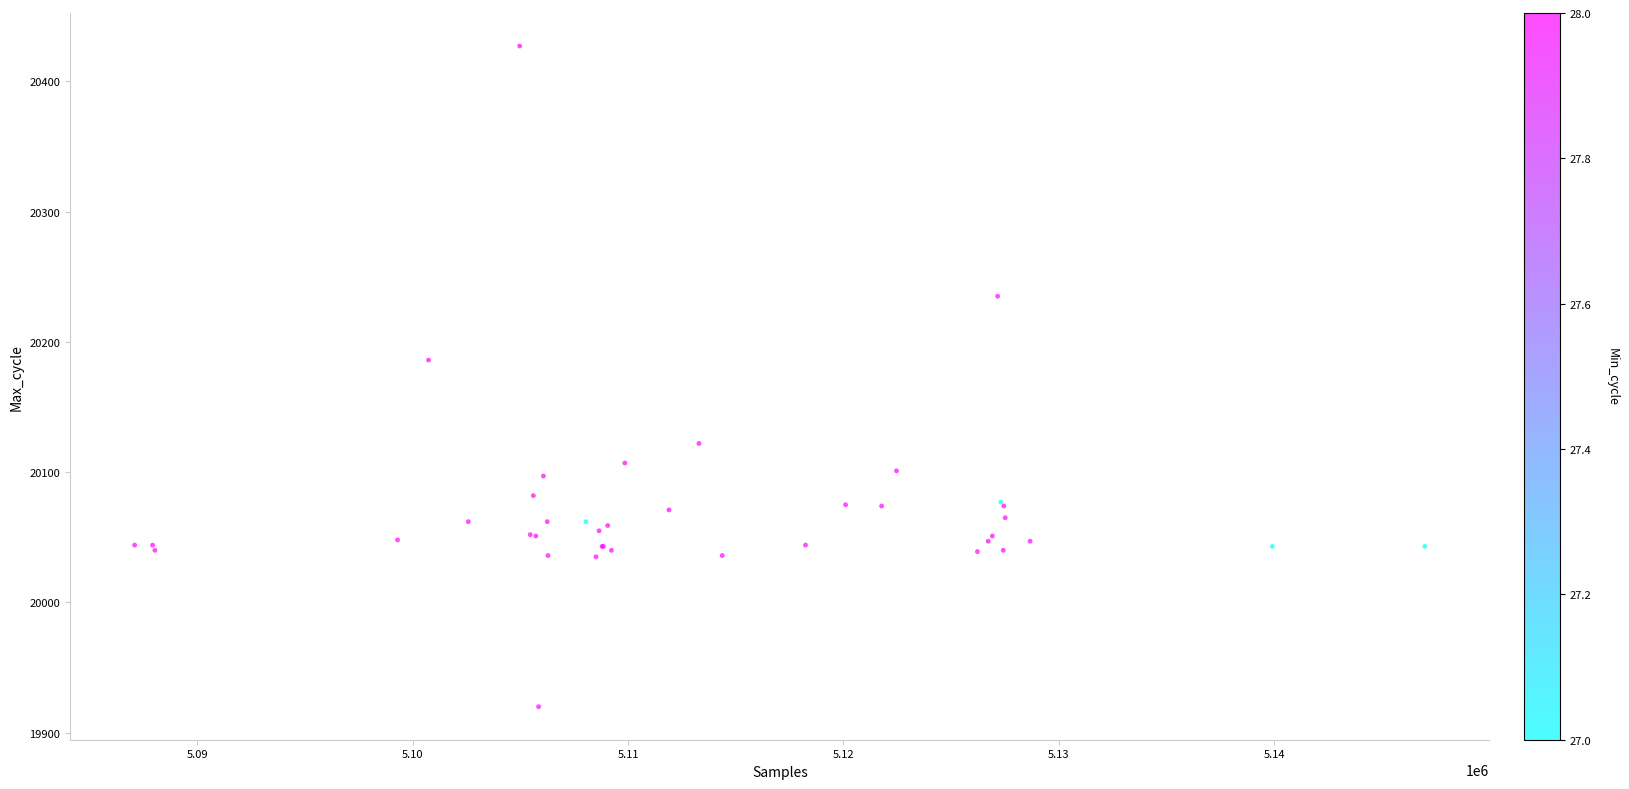

What Y value in the scatter plot is closest to 20173?

20186